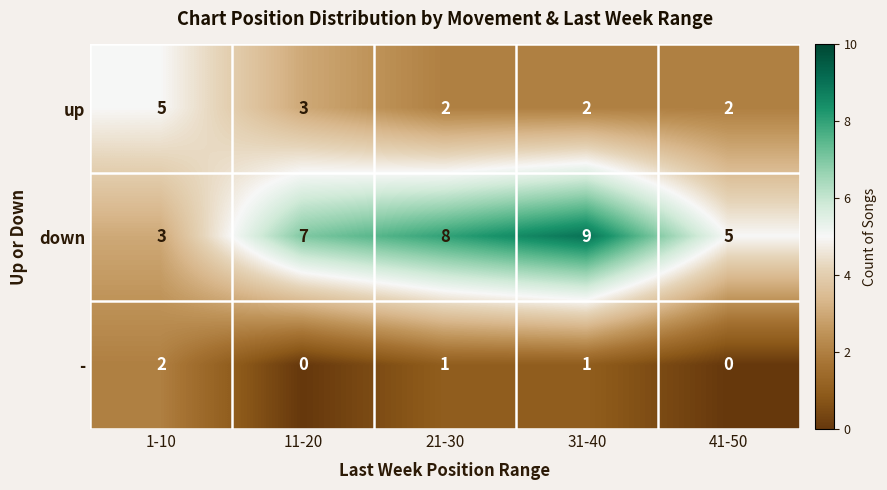

What value does the down series have at 41-50?

5